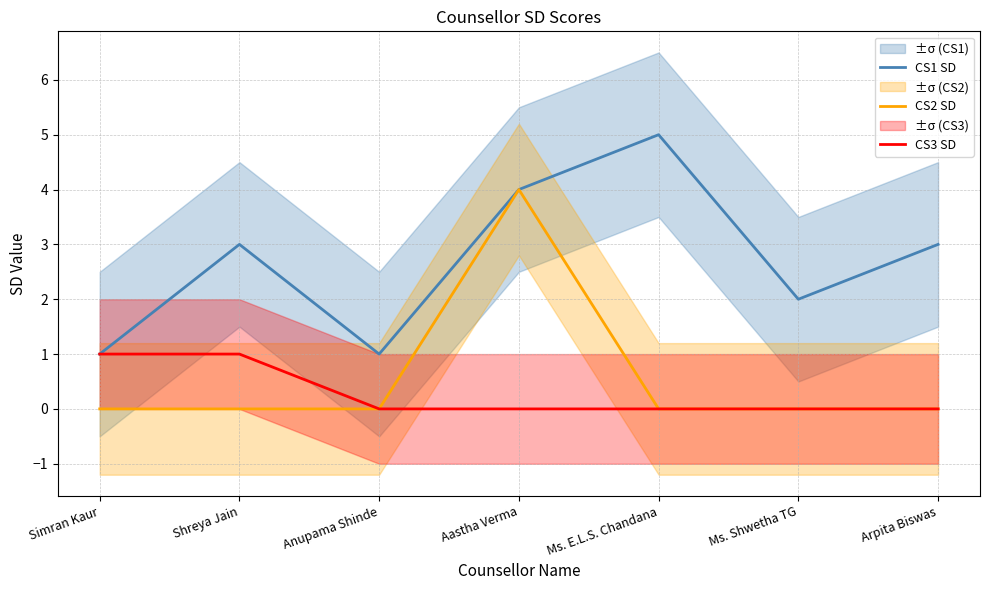

What is the sum of all CS2 SD values?

4